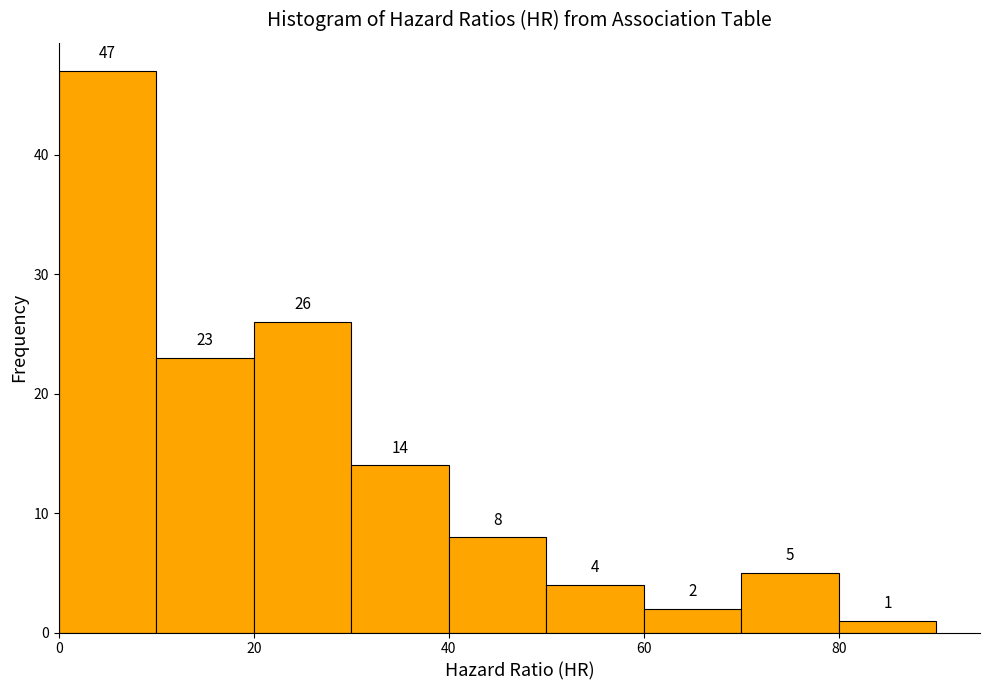

What is the height of the bar covering 0 to 10 on the x-axis?

47